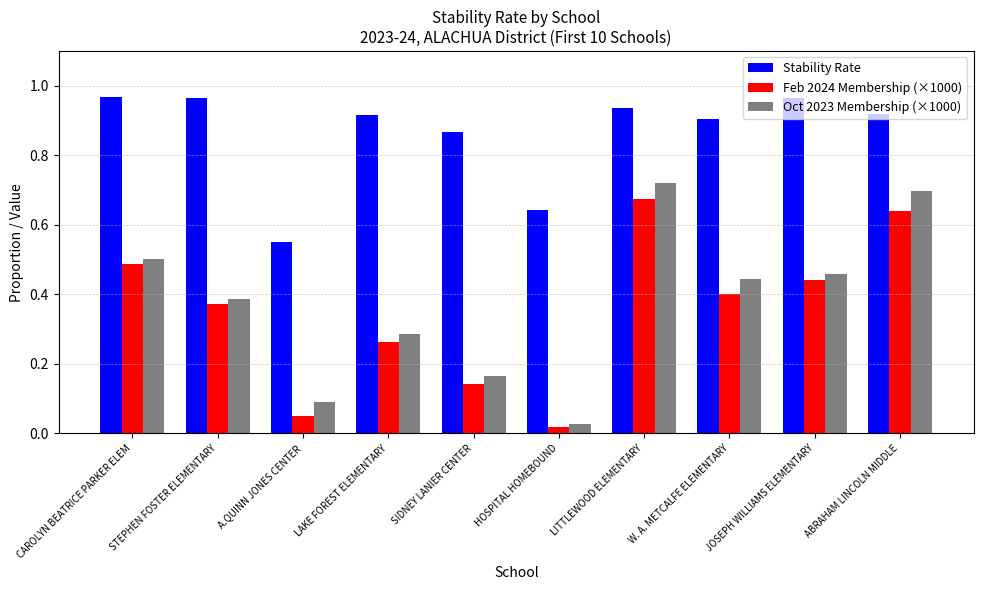

Between SIDNEY LANIER CENTER and ABRAHAM LINCOLN MIDDLE, which series saw the biggest shift?

Oct 2023 Membership (×1000)